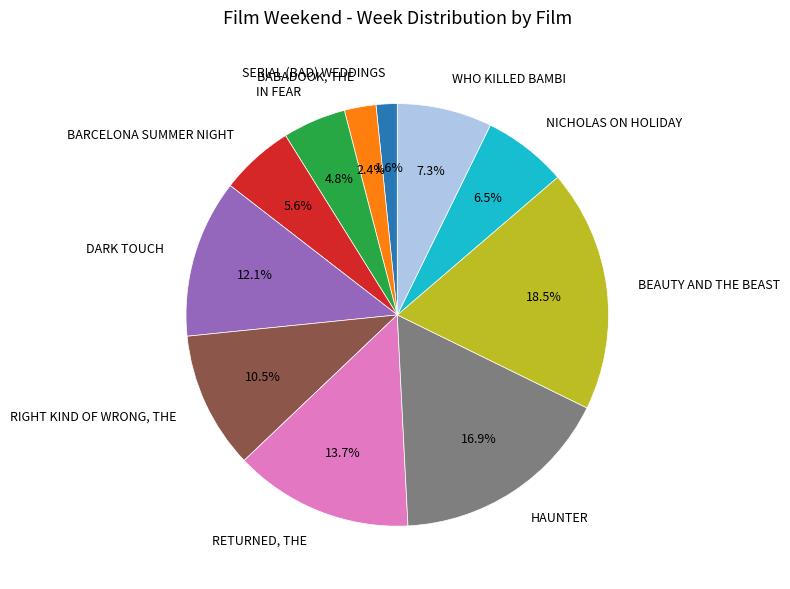

Rank the categories by value from lowest to highest.

SERIAL (BAD) WEDDINGS, BABADOOK, THE, IN FEAR, BARCELONA SUMMER NIGHT, NICHOLAS ON HOLIDAY, WHO KILLED BAMBI, RIGHT KIND OF WRONG, THE, DARK TOUCH, RETURNED, THE, HAUNTER, BEAUTY AND THE BEAST